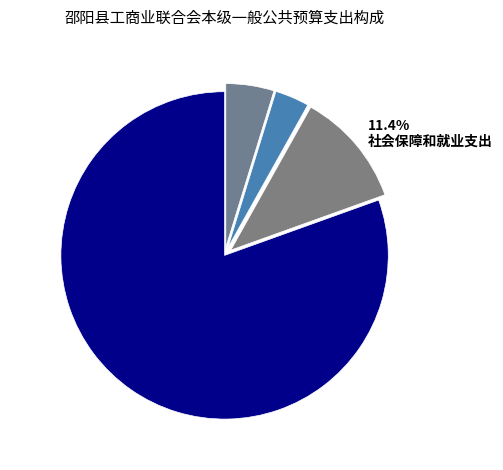

Count the number of slices in the pie.

4